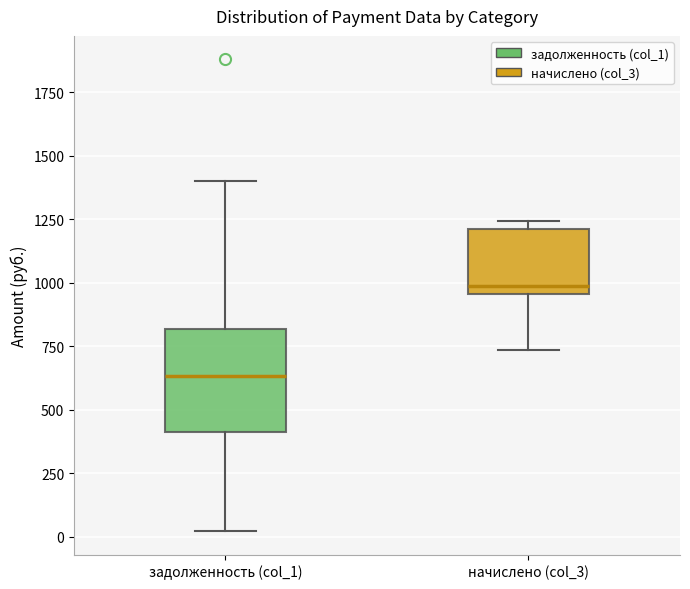

Which box has the highest median line?

начислено (col_3)